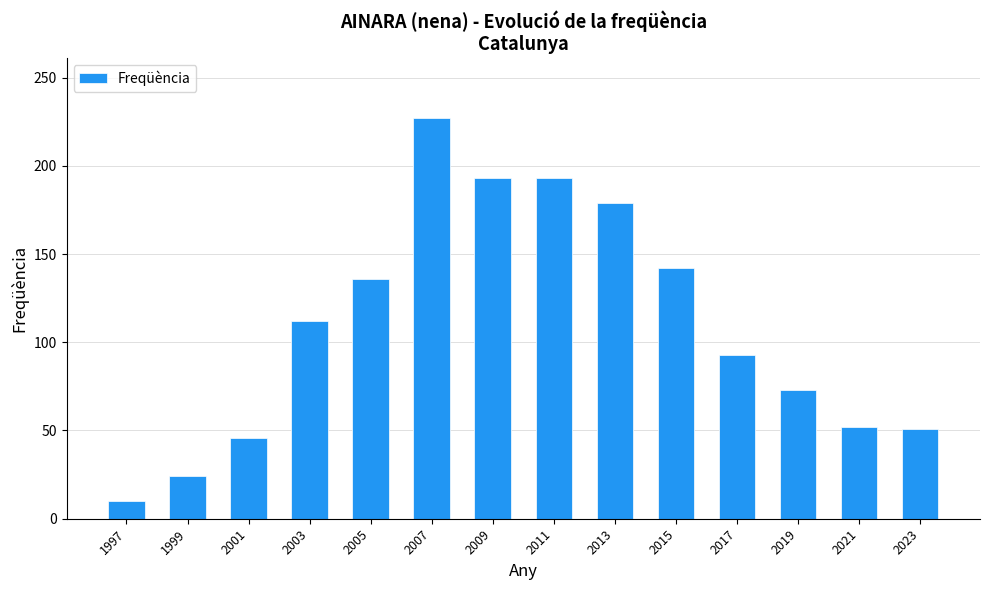

What is the value of the 3rd bar from the left?

46